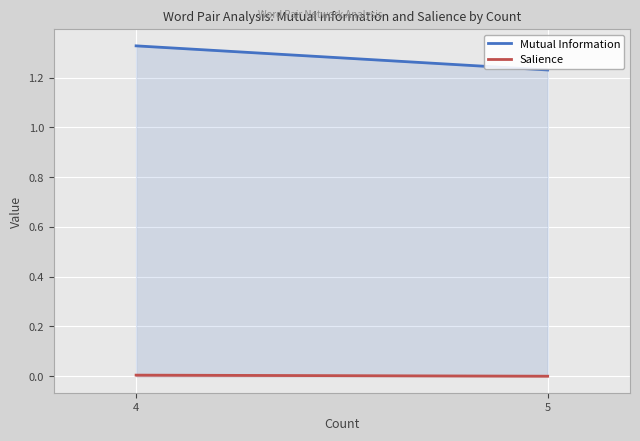

What is the value of the Mutual Information point at the 1st from the left?

1.3